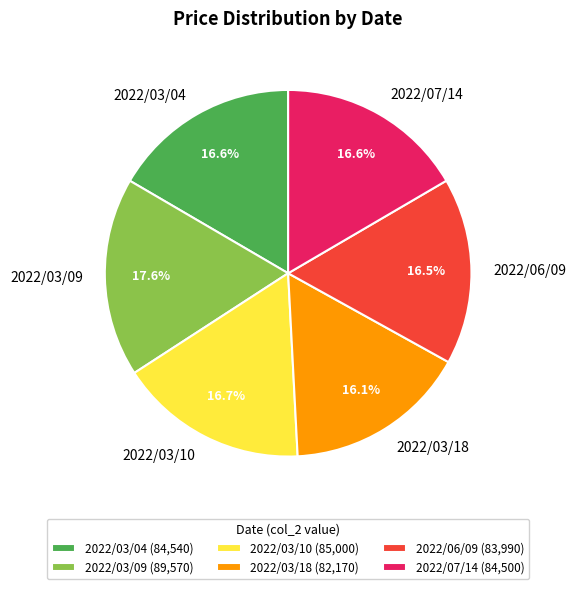

Does 2022/07/14 represent more than half of the total?

No